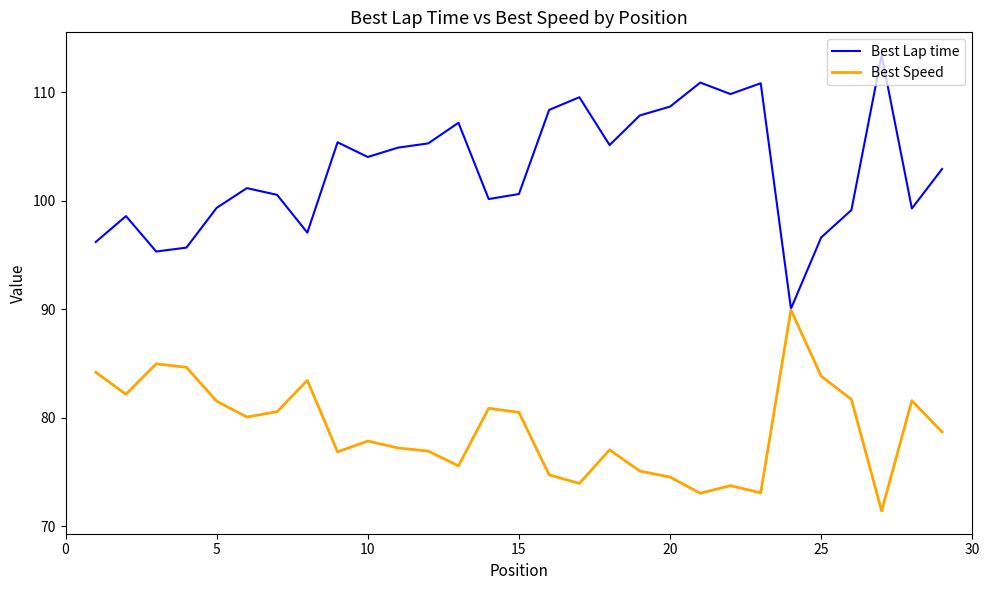

Which series has the largest total across all categories?

Best Lap time